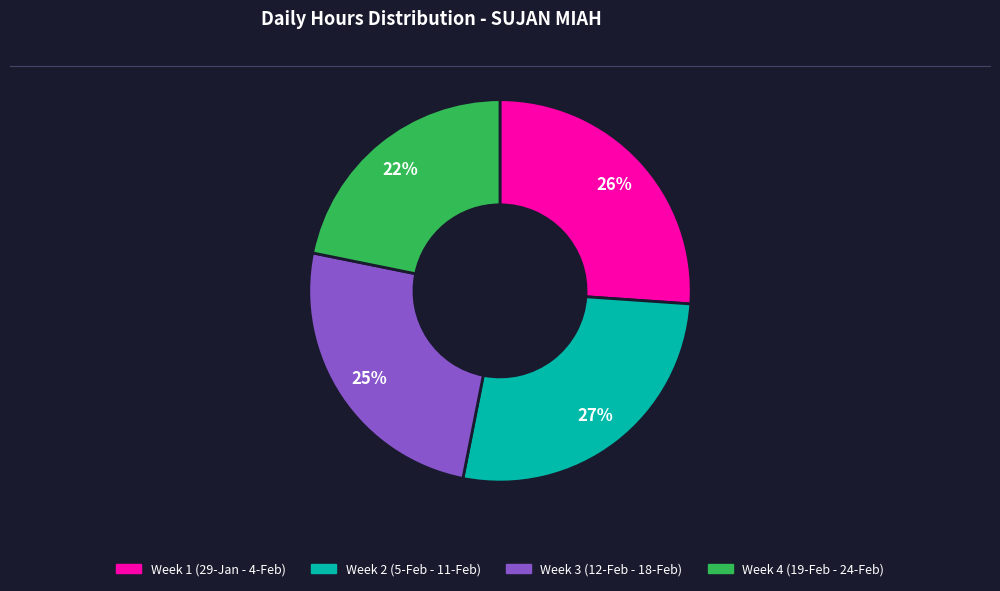

To the nearest percent, what is the difference between the largest and smallest slice percentages?

5%